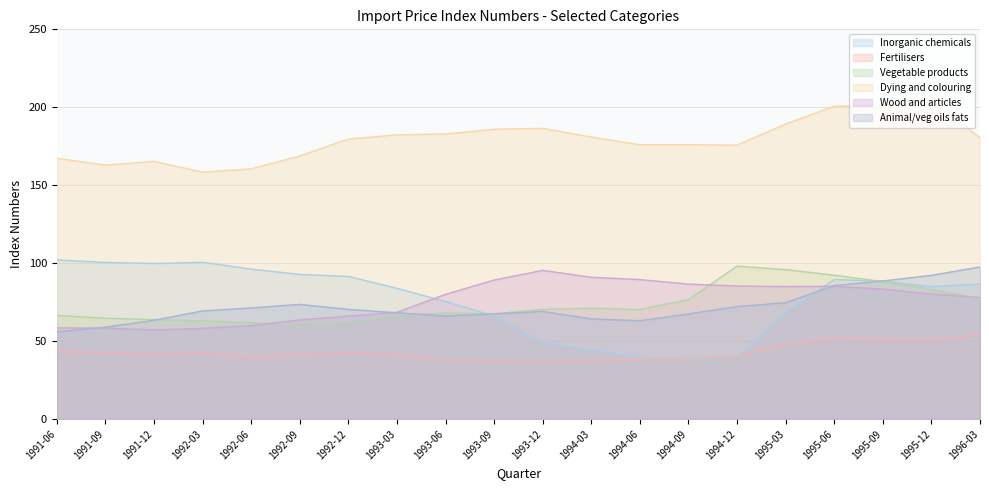

What are all the series names shown in the legend?

Inorganic chemicals, Fertilisers, Vegetable products, Dying and colouring, Wood and articles, Animal/veg oils fats